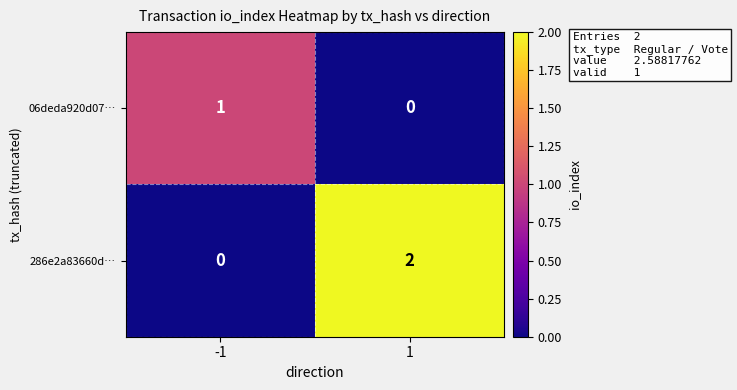

Is it true that 06deda920d07… equals 2 at -1?

False